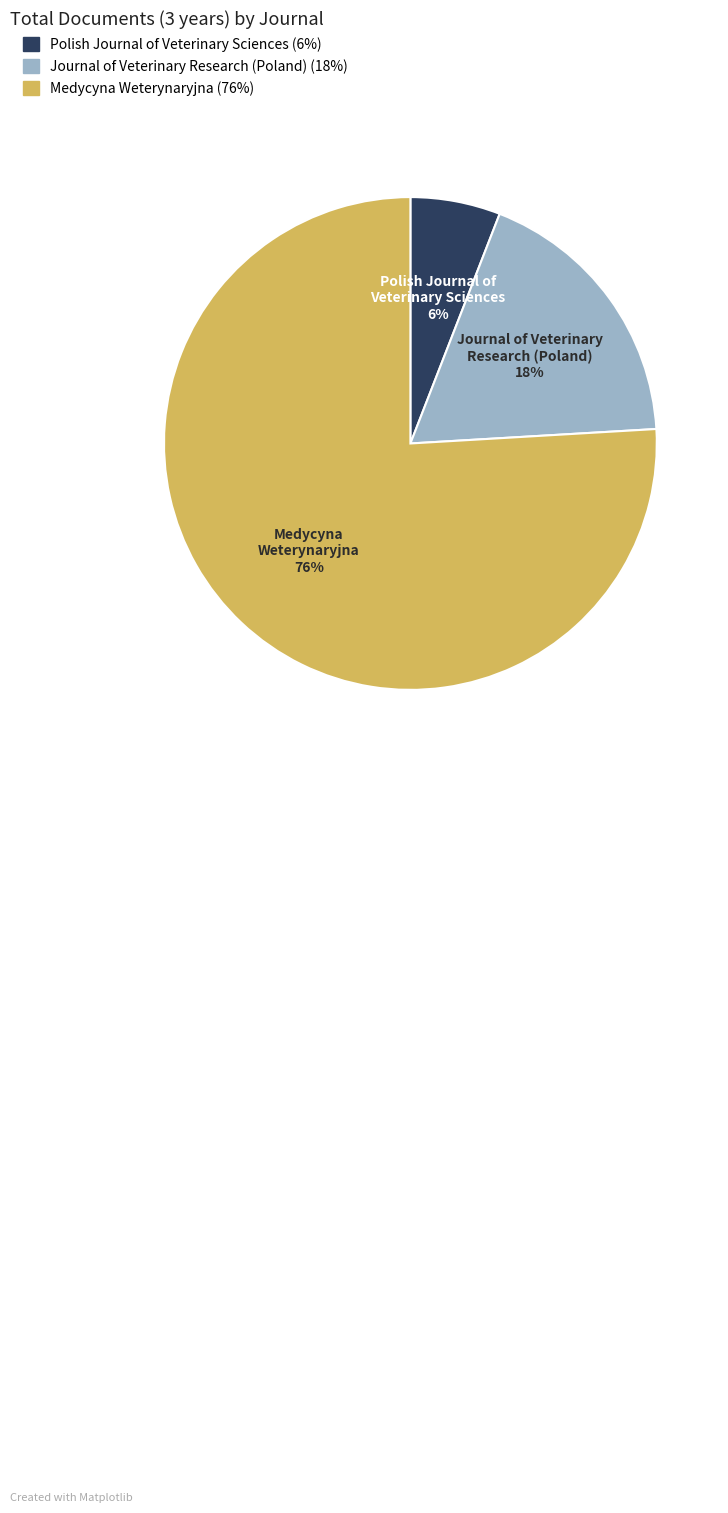

Is there any slice that represents more than half of the pie?

Yes